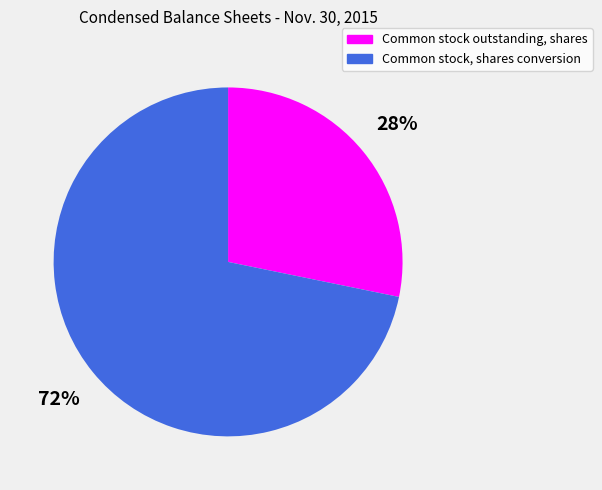

To the nearest percent, what is the difference between the Common stock, shares conversion and Common stock outstanding, shares slice percentages?

44%